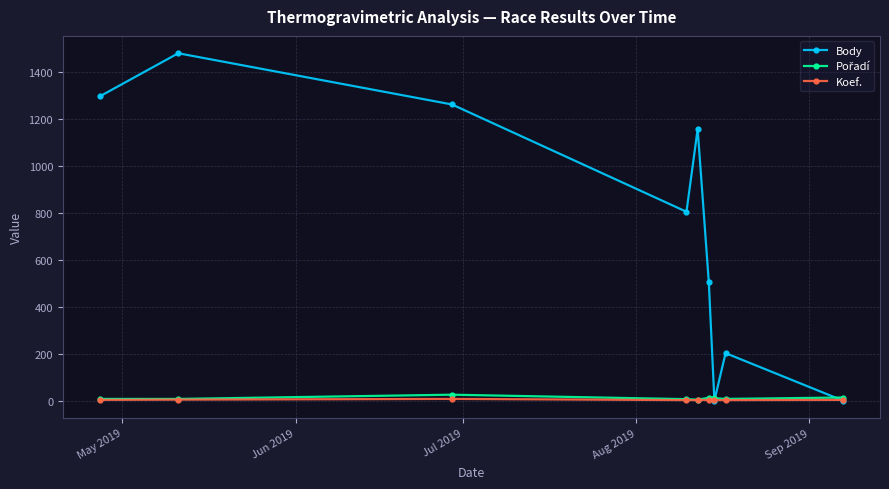

How many series are shown in this chart?

3